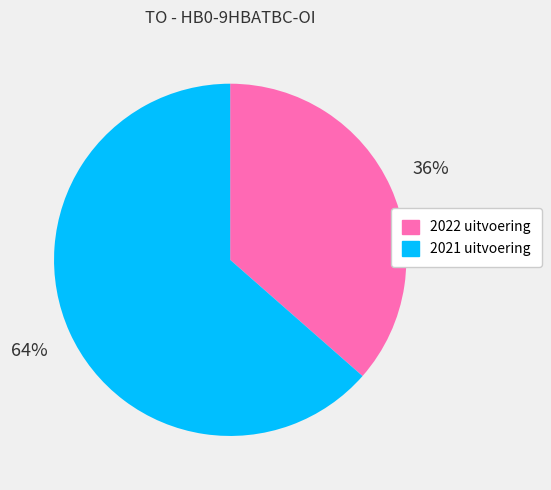

Between 2022 uitvoering and 2021 uitvoering, which is larger?

2021 uitvoering